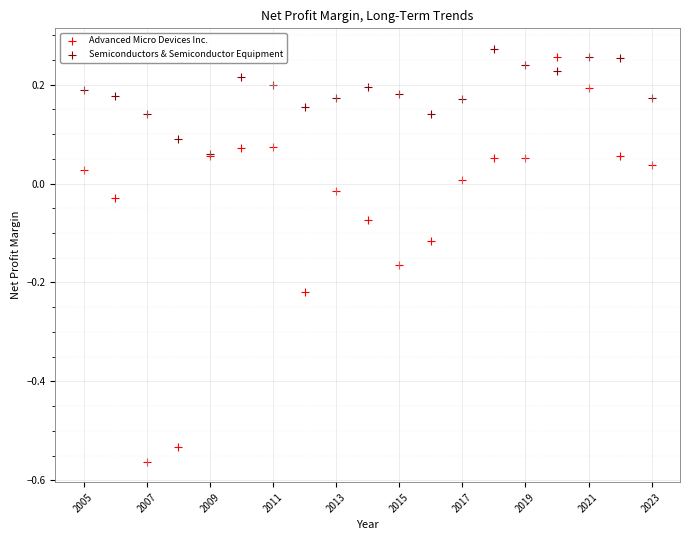

Which series has the largest Y range (max minus min)?

Advanced Micro Devices Inc.